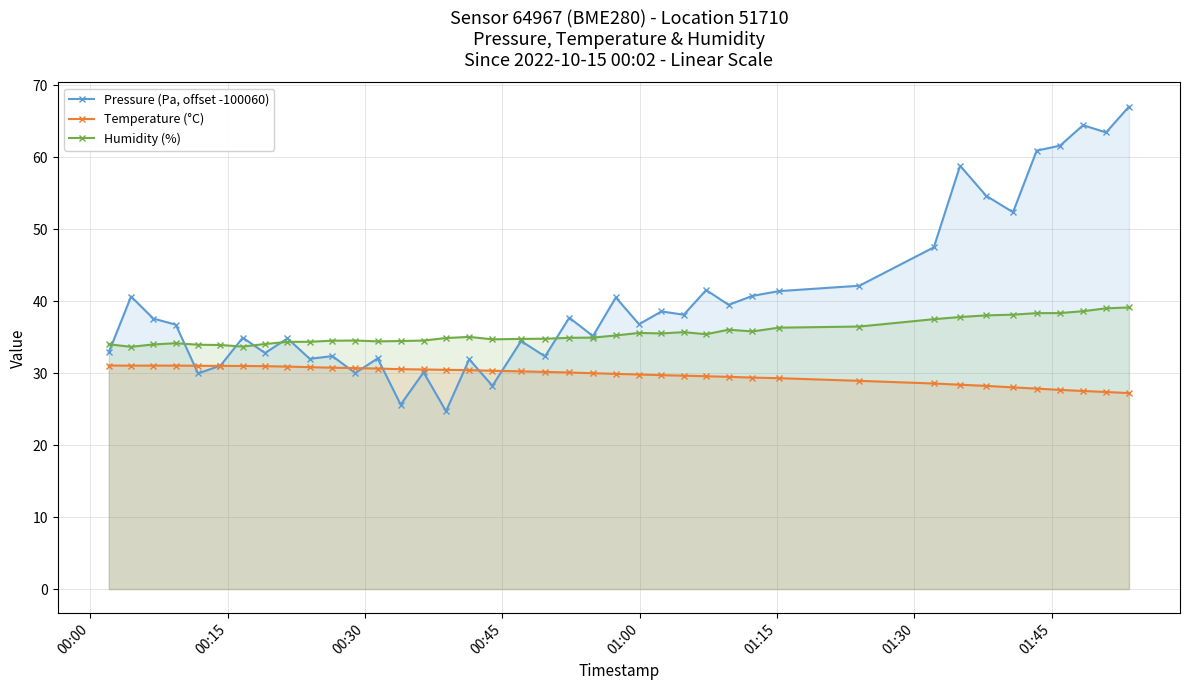

How many interior local valleys does the Temperature (°C) series have?

1